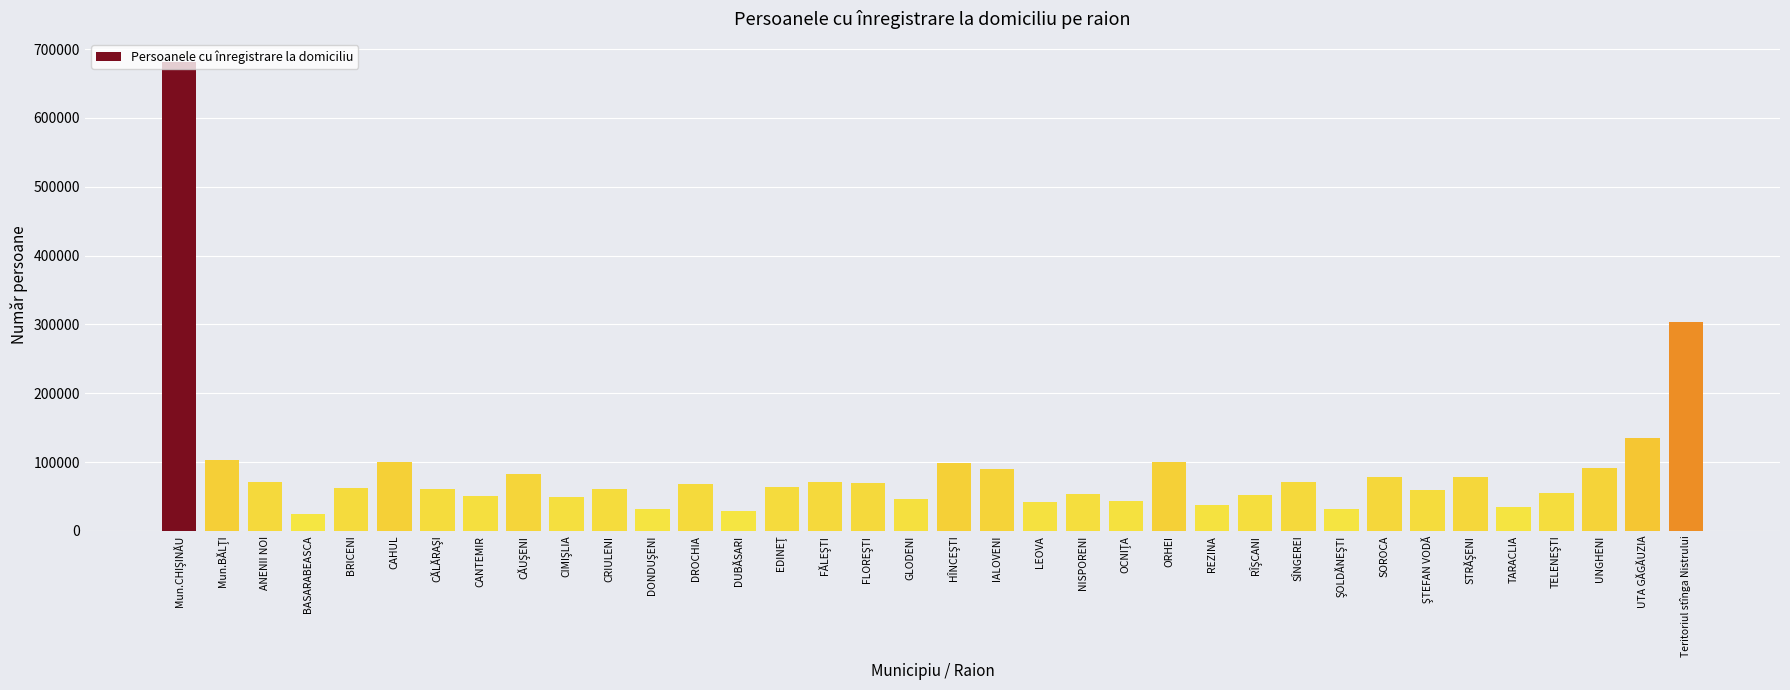

What is the smallest value displayed?

24763